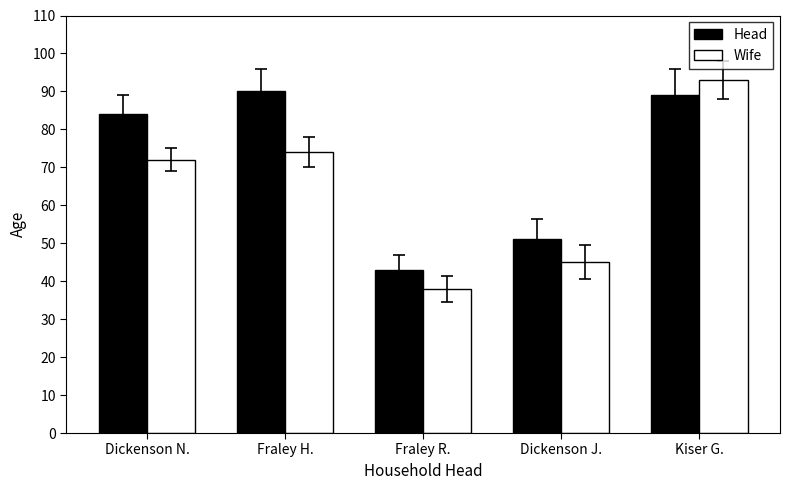

What is the label of the 5th bar from the left?

Kiser G.